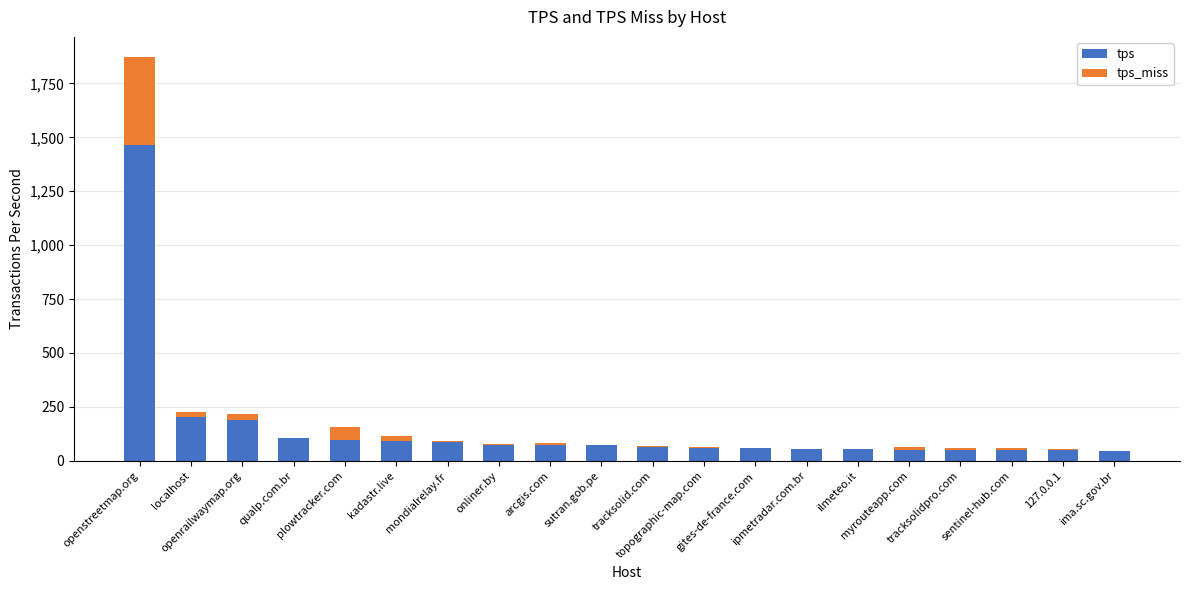

Where does the tps_miss series first go above 7?

openstreetmap.org